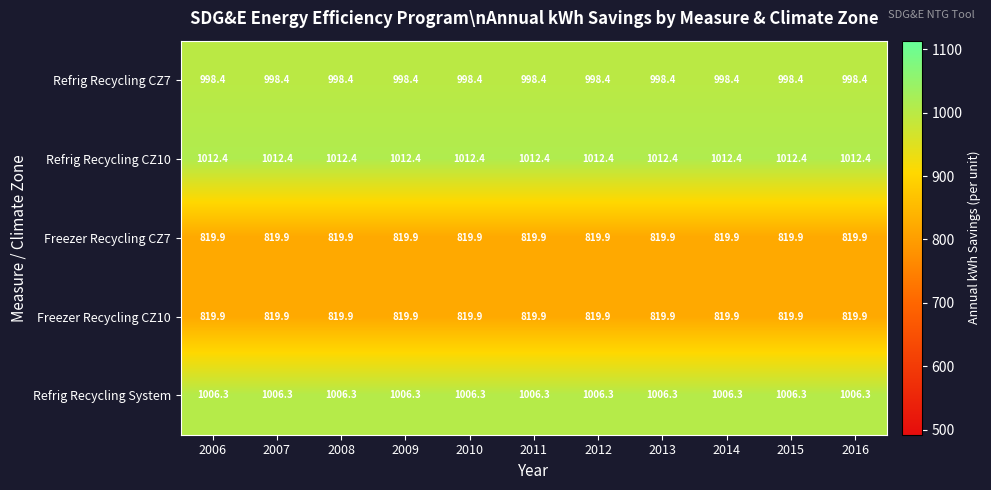

What is the spread (max minus min) of values at 2008?

192.5